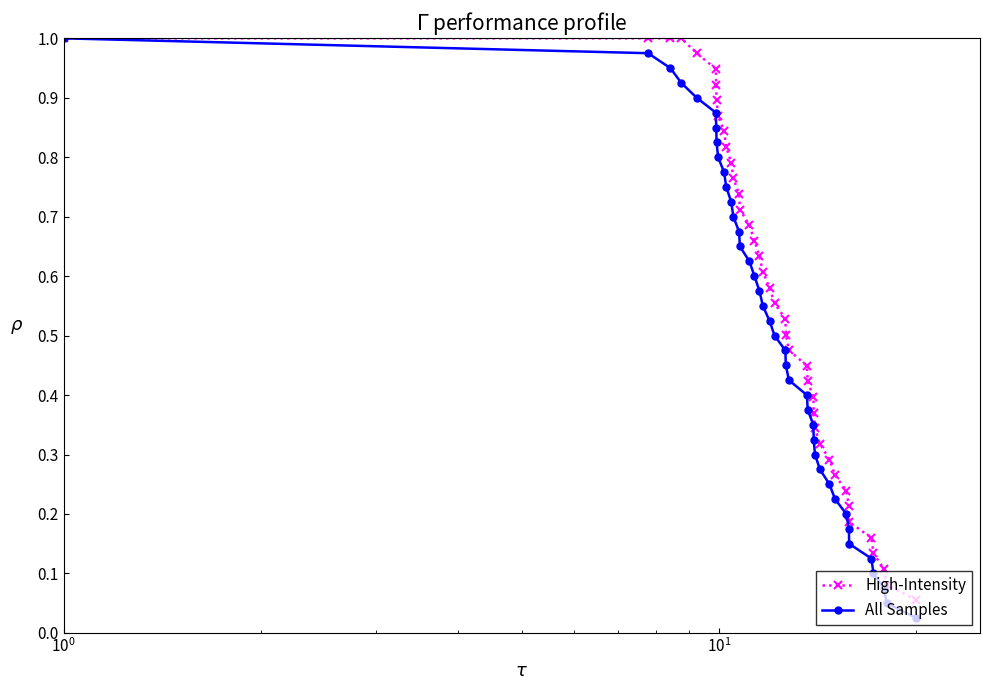

True or false: High-Intensity and All Samples cross at least once.

False